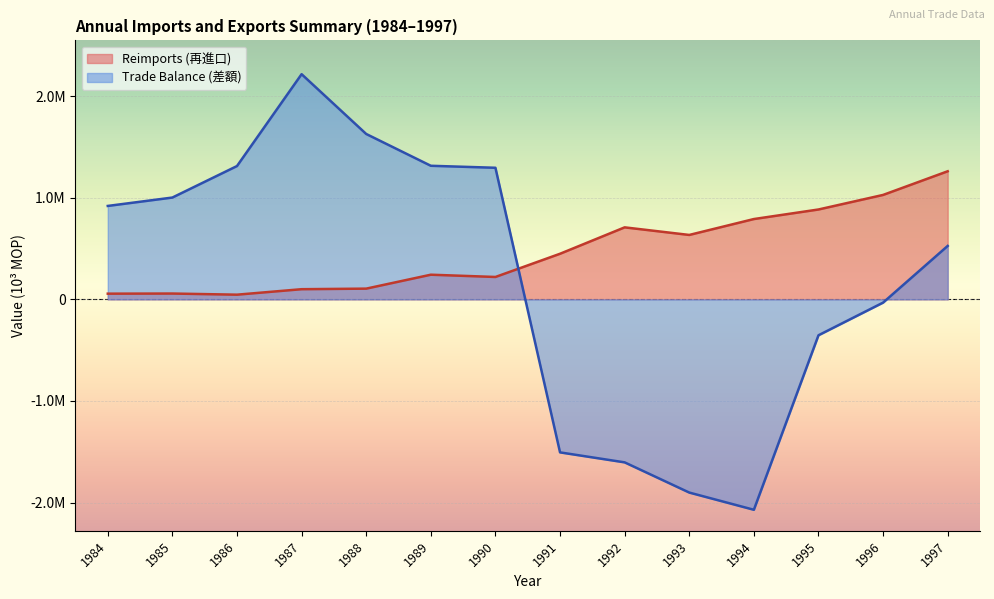

What are all the series names shown in the legend?

Reimports (再進口), Trade Balance (差額)